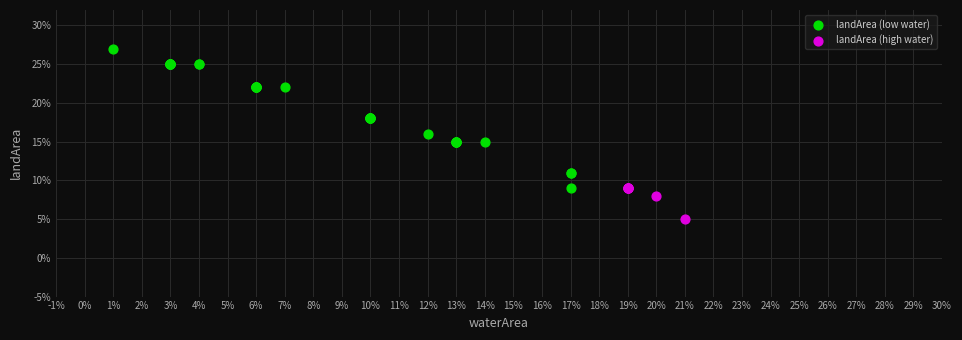

What are all the series names shown in the legend?

landArea (low water), landArea (high water)